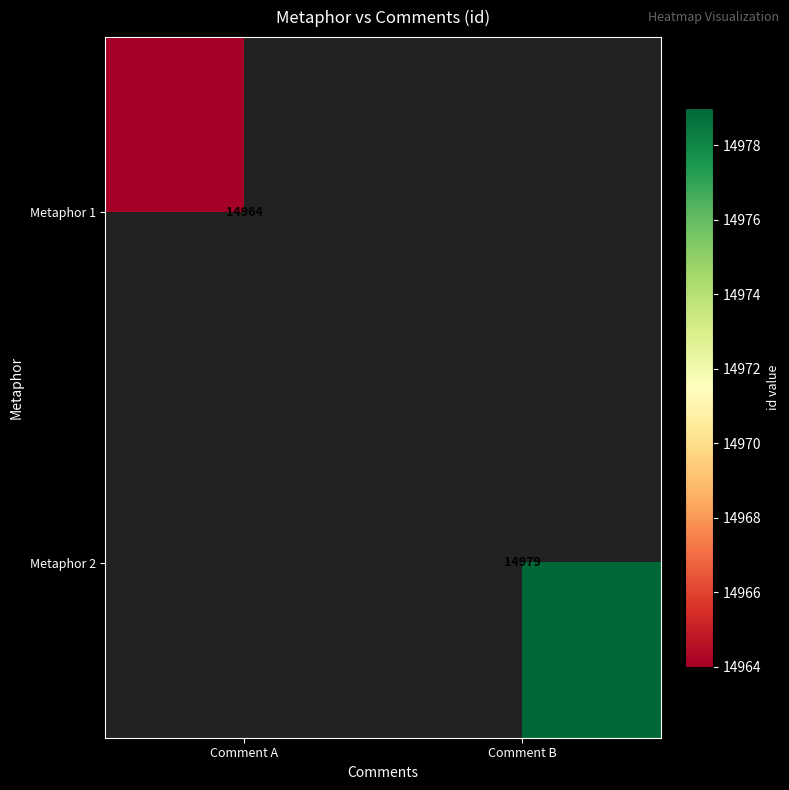

True or false: Metaphor 2 has a value of 26029 at Comment B.

False